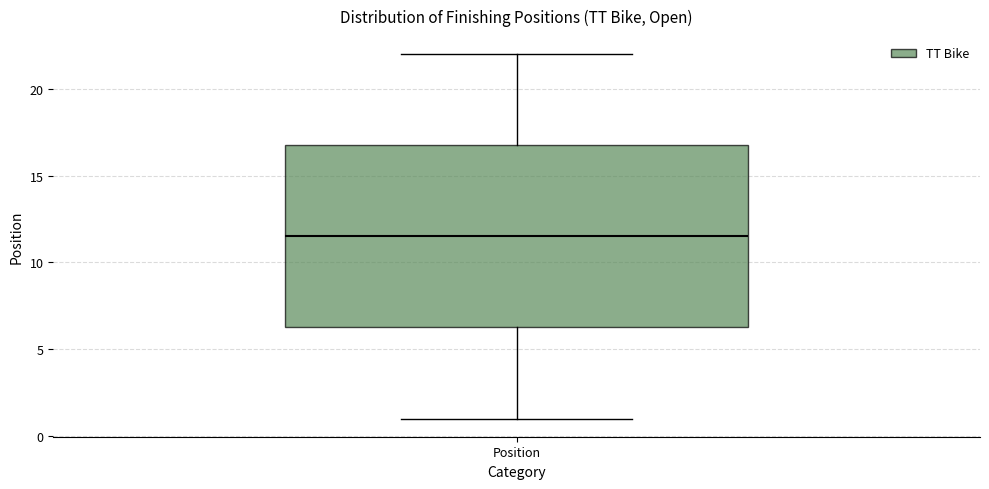

Where is the upper edge of the box for Position on the y-axis? The values are not printed on the chart, so give them approximately, as read against the axis.

17.0